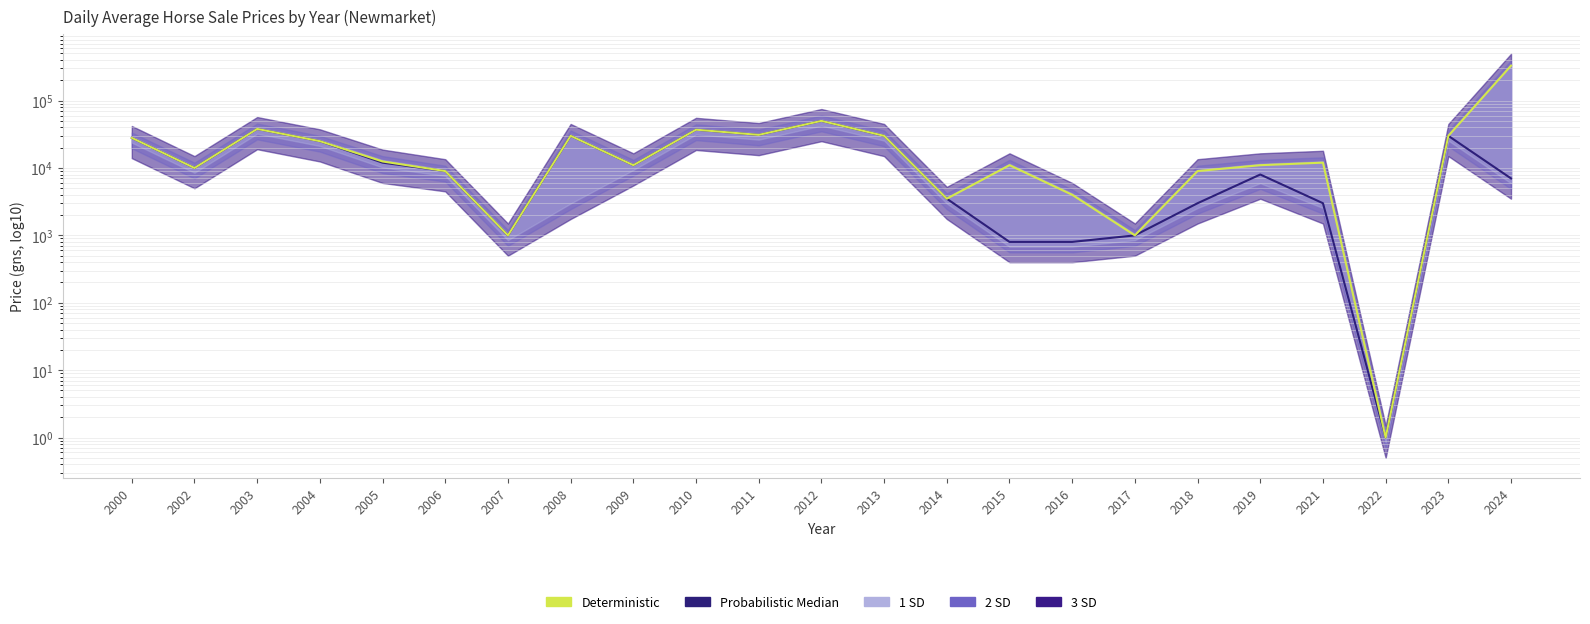

Is the value of Probabilistic Median at 2004 greater than the value of Deterministic at 2002?

Yes